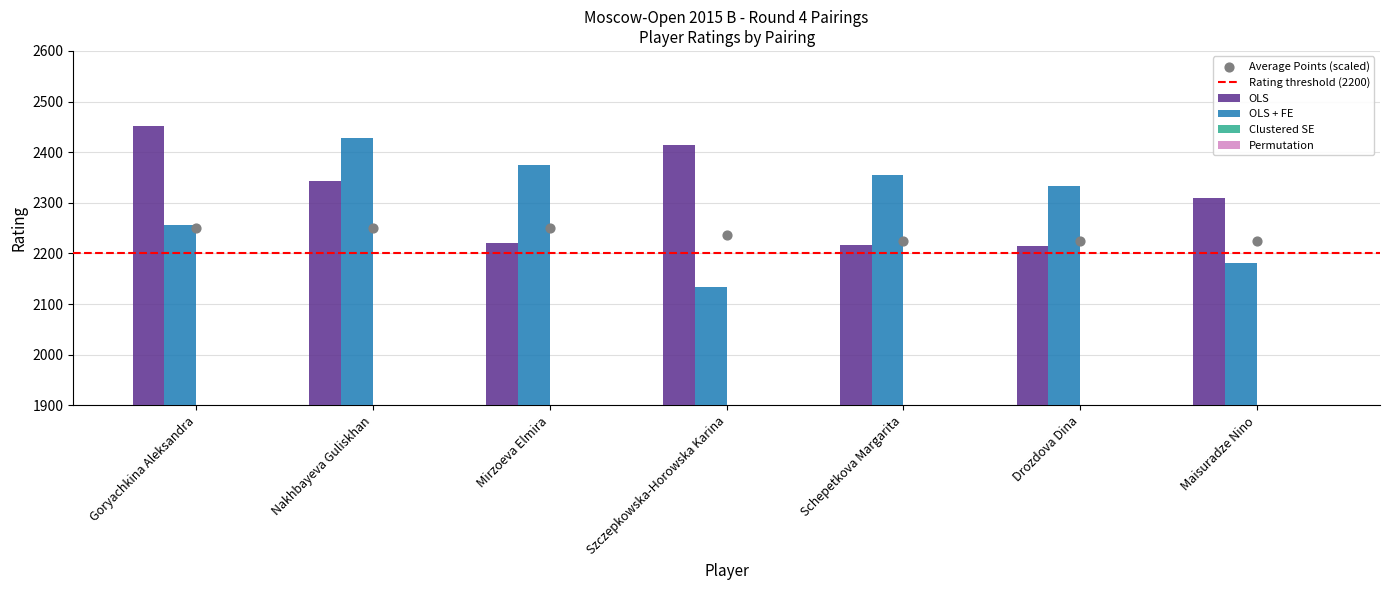

At how many categories does at least one series exceed 2045?

7